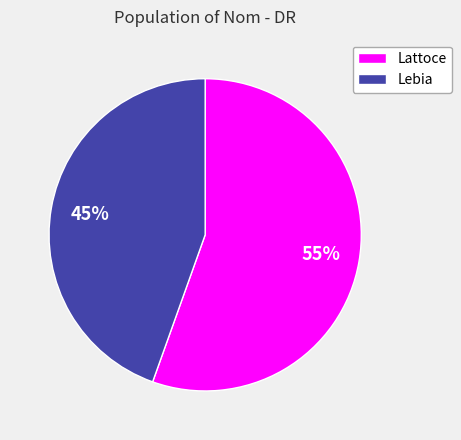

True or false: Lebia accounts for 39% of the total.

False